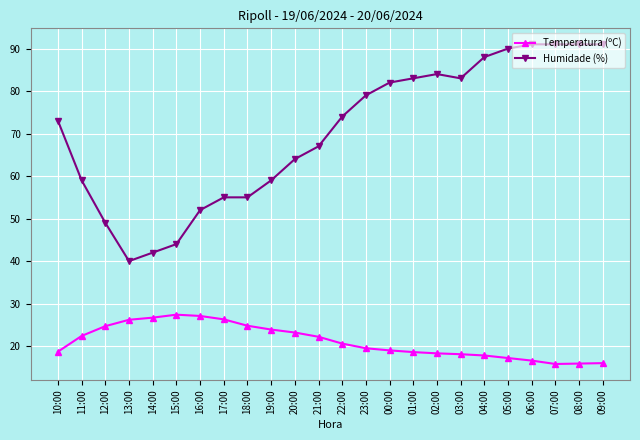

What are all the series names shown in the legend?

Temperatura (ºC), Humidade (%)